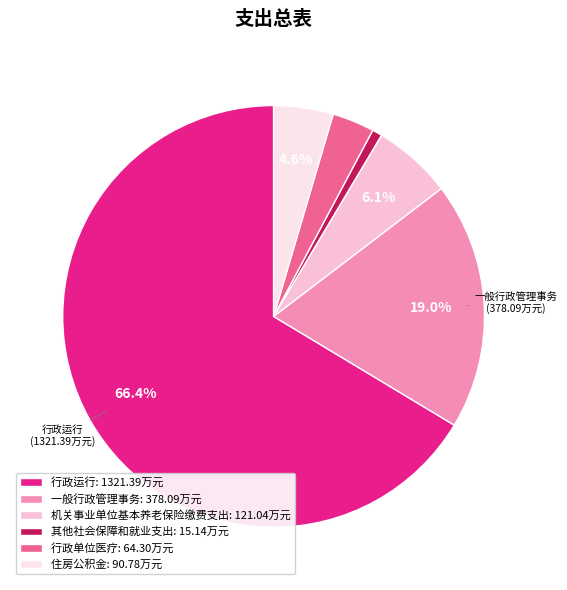

Does any single category account for the majority?

Yes